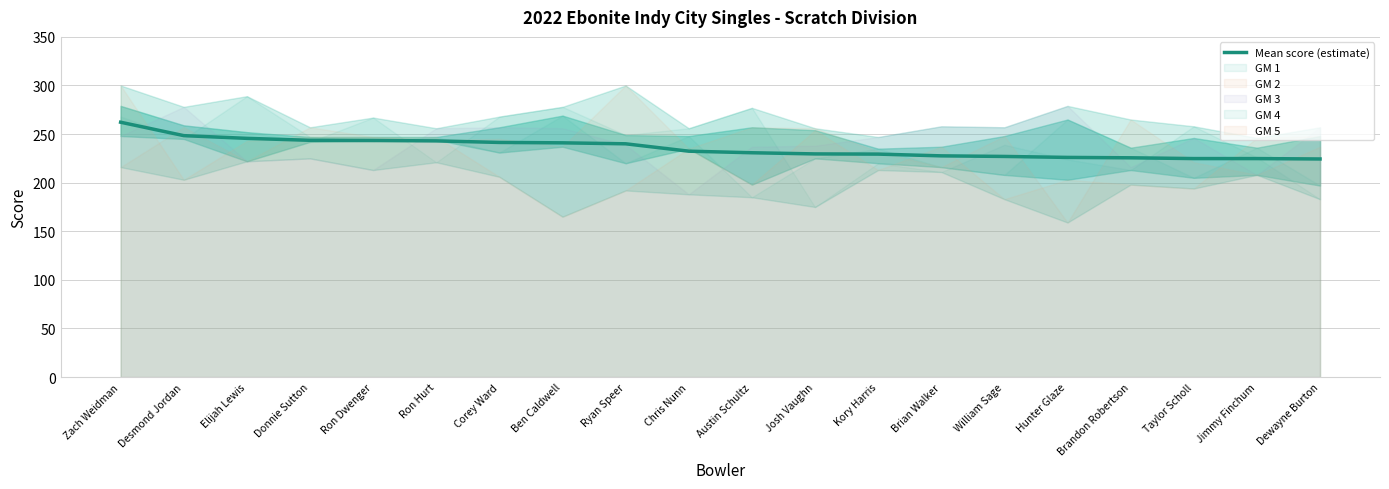

List the labels in order of value, largest first.

Zach Weidman, Desmond Jordan, Elijah Lewis, Donnie Sutton, Ron Dwenger, Ron Hurt, Corey Ward, Ben Caldwell, Ryan Speer, Chris Nunn, Austin Schultz, Josh Vaughn, Kory Harris, Brian Walker, William Sage, Hunter Glaze, Brandon Robertson, Taylor Scholl, Jimmy Finchum, Dewayne Burton